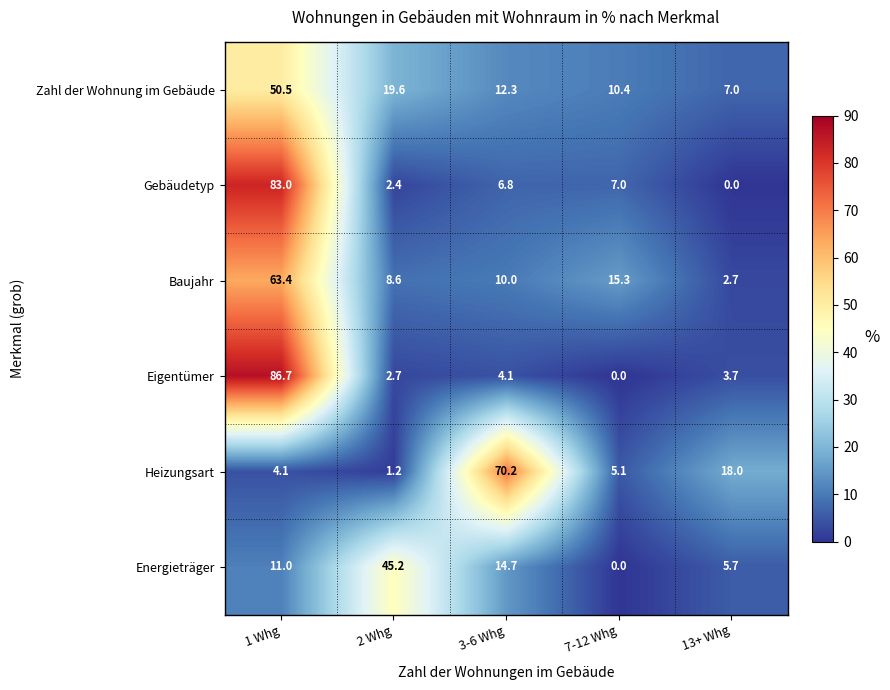

What is the average value of the Gebäudetyp series?

19.8